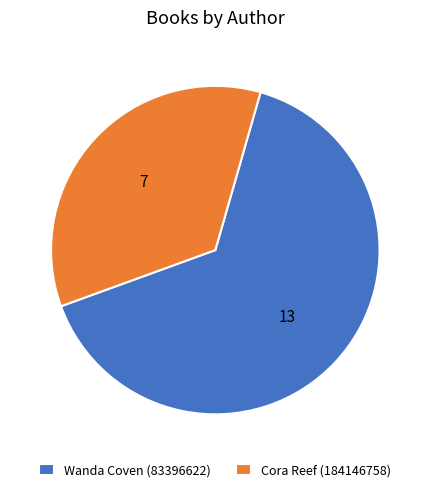

Which category has the biggest portion of the pie?

Wanda Coven (83396622)